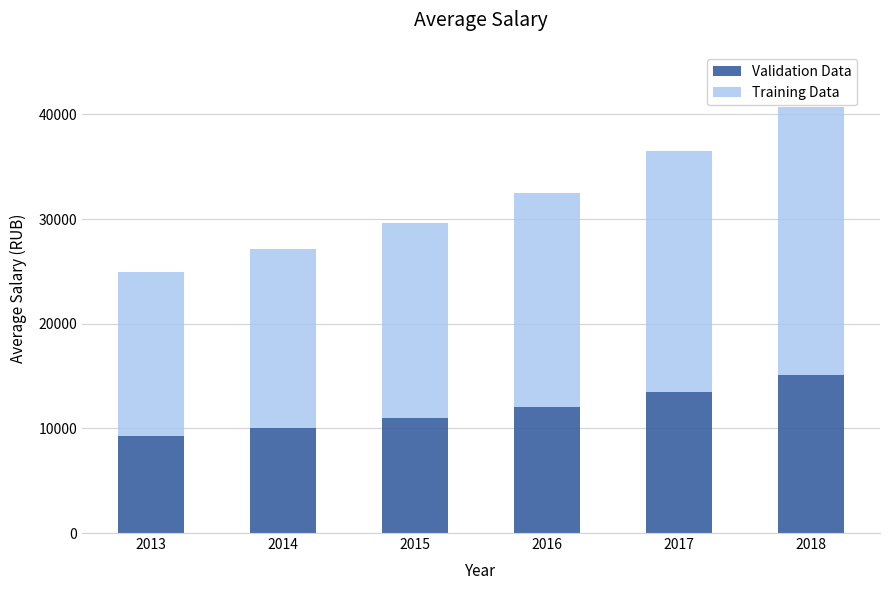

What is the total value across all series at 2015?

29617